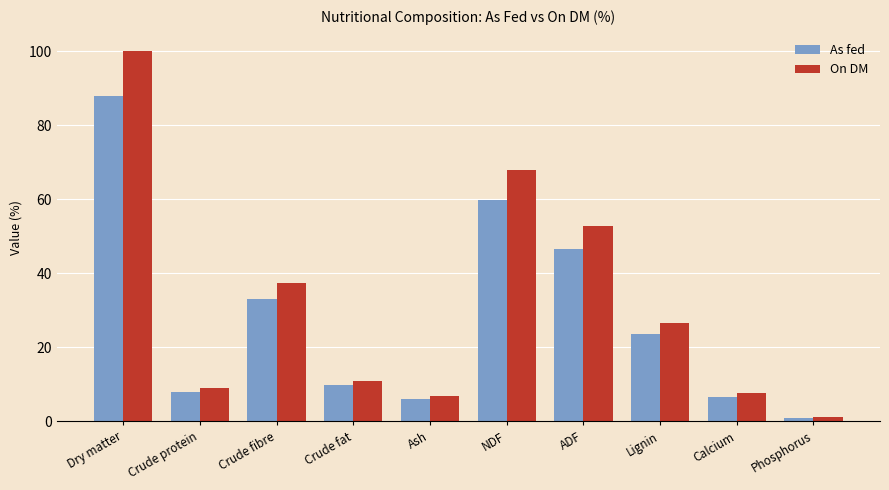

What is the total value across all series at Phosphorus?

2.0